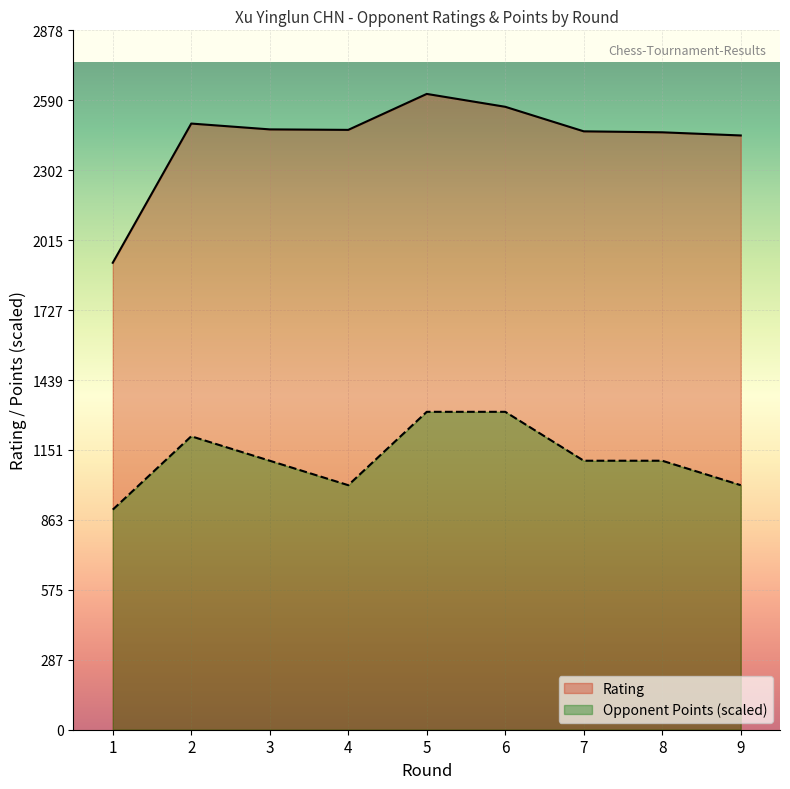

At which label does Rating first exceed 2469?

2